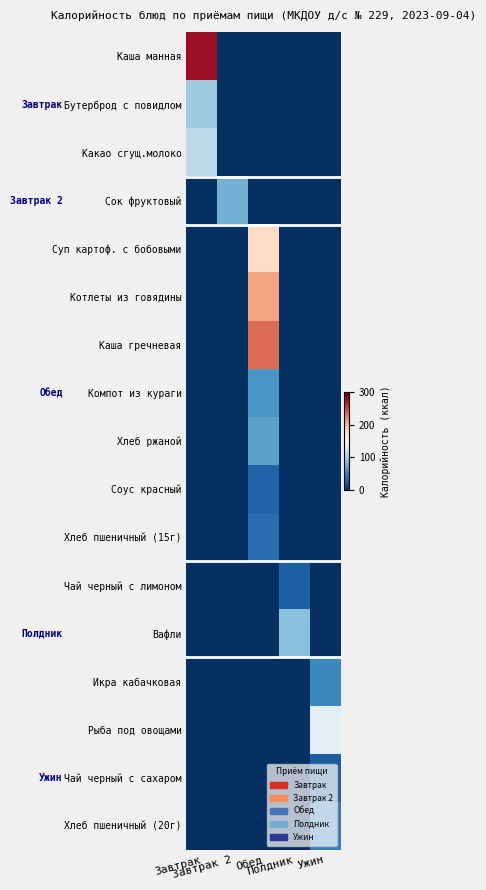

Reading left to right, what are all the values shown in this chart?

Каша манная: Завтрак=279.4	Завтрак 2=0.0	Обед=0.0	Полдник=0.0	Ужин=0.0
Бутерброд с повидлом: Завтрак=96.5	Завтрак 2=0.0	Обед=0.0	Полдник=0.0	Ужин=0.0
Какао сгущ.молоко: Завтрак=111.2	Завтрак 2=0.0	Обед=0.0	Полдник=0.0	Ужин=0.0
Сок фруктовый: Завтрак=0.0	Завтрак 2=77.4	Обед=0.0	Полдник=0.0	Ужин=0.0
Суп картоф. с бобовыми: Завтрак=0.0	Завтрак 2=0.0	Обед=180.0	Полдник=0.0	Ужин=0.0
Котлеты из говядины: Завтрак=0.0	Завтрак 2=0.0	Обед=209.0	Полдник=0.0	Ужин=0.0
Каша гречневая: Завтрак=0.0	Завтрак 2=0.0	Обед=233.8	Полдник=0.0	Ужин=0.0
Компот из кураги: Завтрак=0.0	Завтрак 2=0.0	Обед=62.8	Полдник=0.0	Ужин=0.0
Хлеб ржаной: Завтрак=0.0	Завтрак 2=0.0	Обед=69.6	Полдник=0.0	Ужин=0.0
Соус красный: Завтрак=0.0	Завтрак 2=0.0	Обед=29.4	Полдник=0.0	Ужин=0.0
Хлеб пшеничный (15г): Завтрак=0.0	Завтрак 2=0.0	Обед=35.2	Полдник=0.0	Ужин=0.0
Чай черный с лимоном: Завтрак=0.0	Завтрак 2=0.0	Обед=0.0	Полдник=27.6	Ужин=0.0
Вафли: Завтрак=0.0	Завтрак 2=0.0	Обед=0.0	Полдник=87.5	Ужин=0.0
Икра кабачковая: Завтрак=0.0	Завтрак 2=0.0	Обед=0.0	Полдник=0.0	Ужин=53.5
Рыба под овощами: Завтрак=0.0	Завтрак 2=0.0	Обед=0.0	Полдник=0.0	Ужин=136.0
Чай черный с сахаром: Завтрак=0.0	Завтрак 2=0.0	Обед=0.0	Полдник=0.0	Ужин=26.4
Хлеб пшеничный (20г): Завтрак=0.0	Завтрак 2=0.0	Обед=0.0	Полдник=0.0	Ужин=47.0